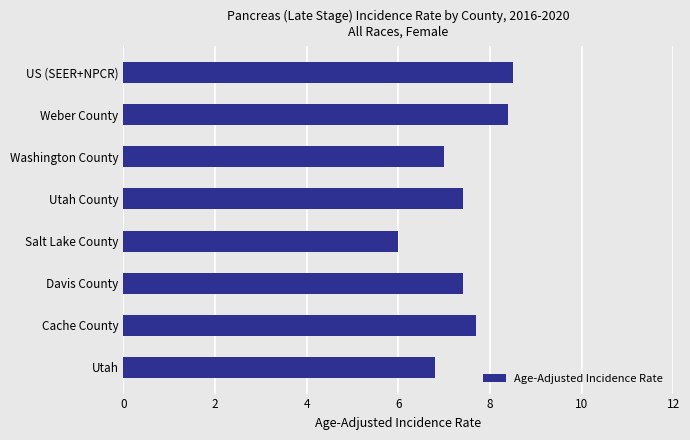

What value does the data have at Davis County?

7.4